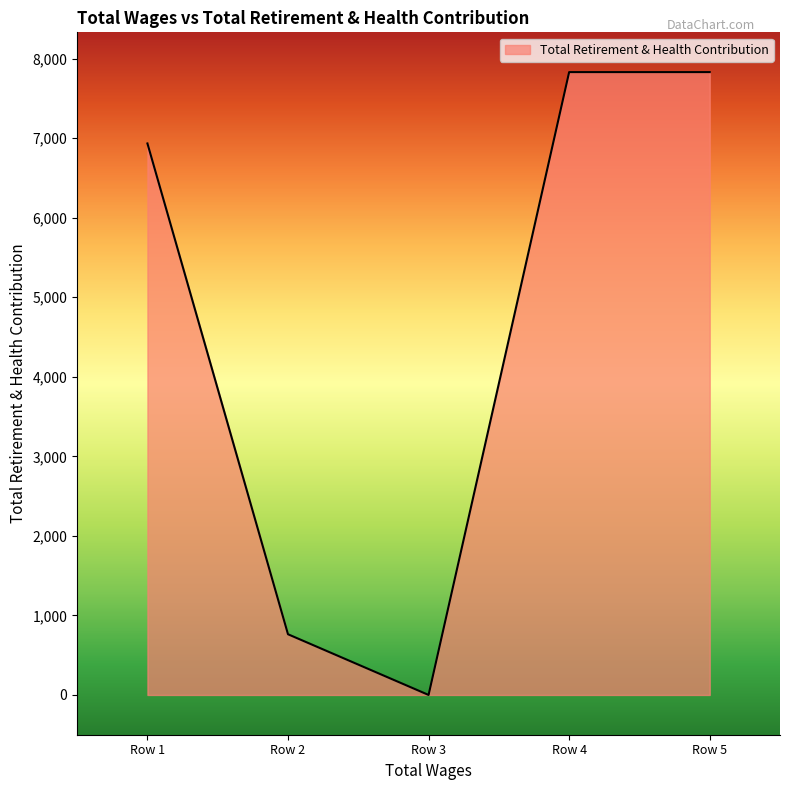

What is the maximum value shown in the chart?

7830